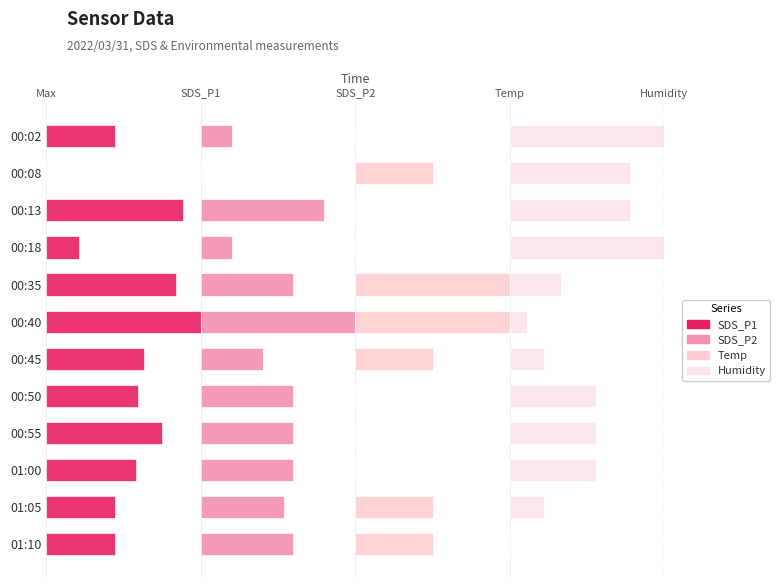

Which label corresponds to the smallest value in the chart?

00:08